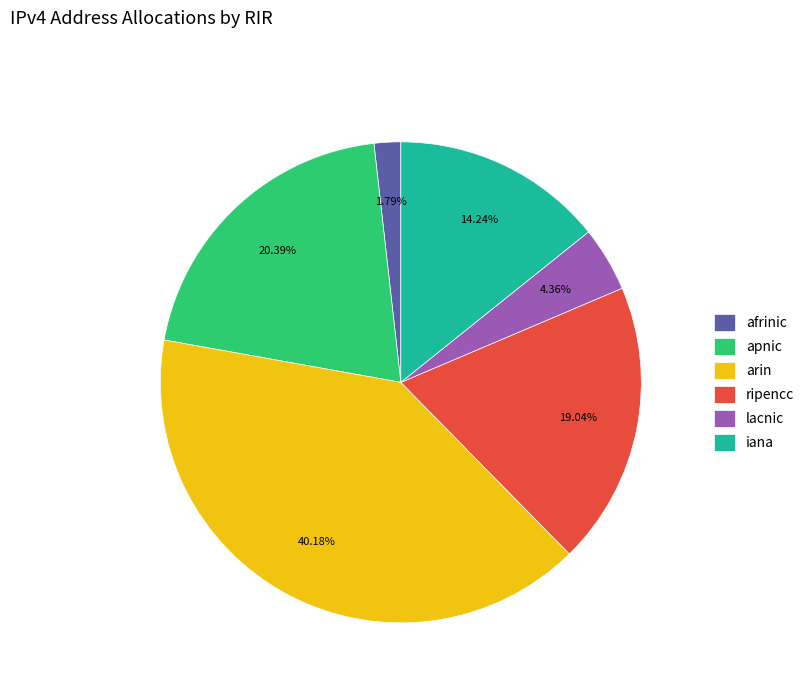

Does apnic account for over 50% of the chart?

No